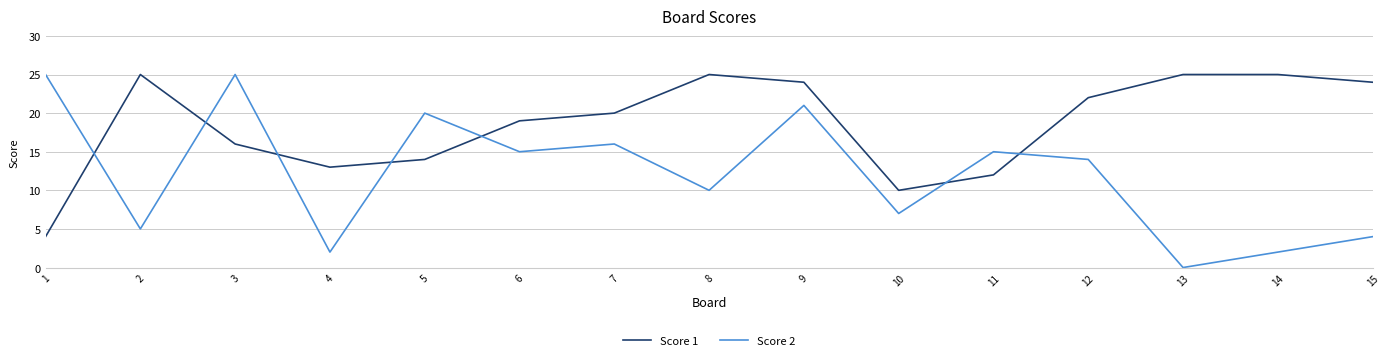

Which series has the largest range (max minus min)?

Score 2